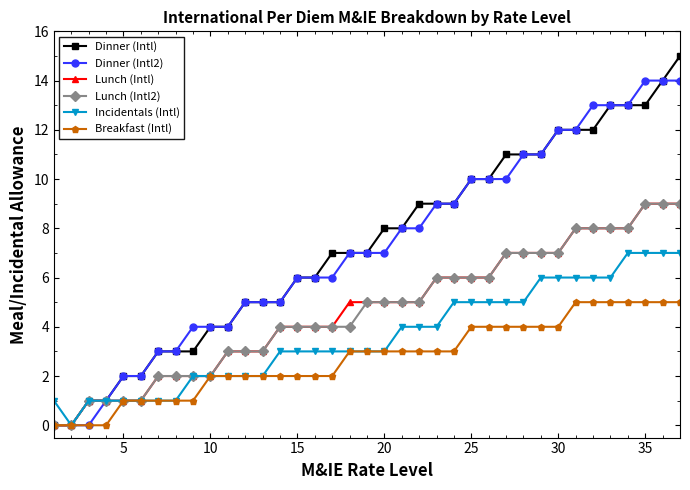

What is the average value of the Dinner (Intl2) series?

7